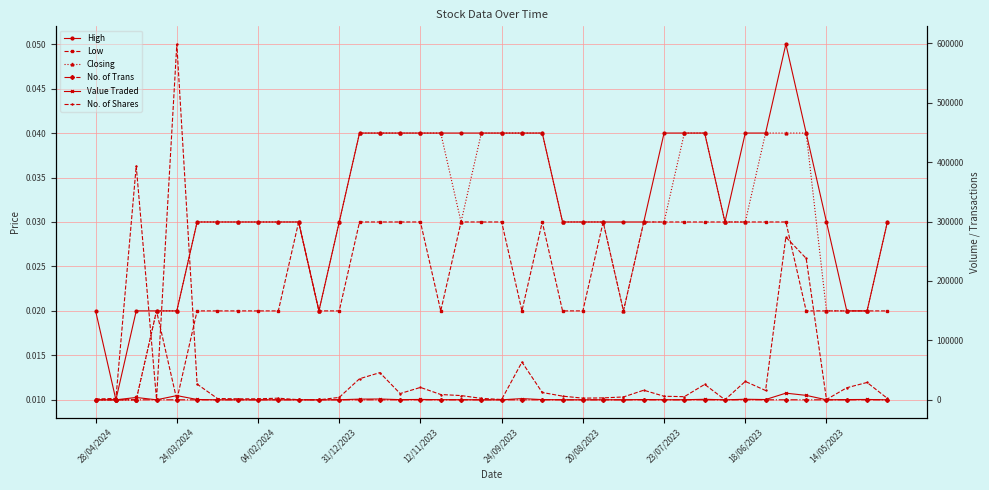

What is the spread (max minus min) of values at 23?

6200.0